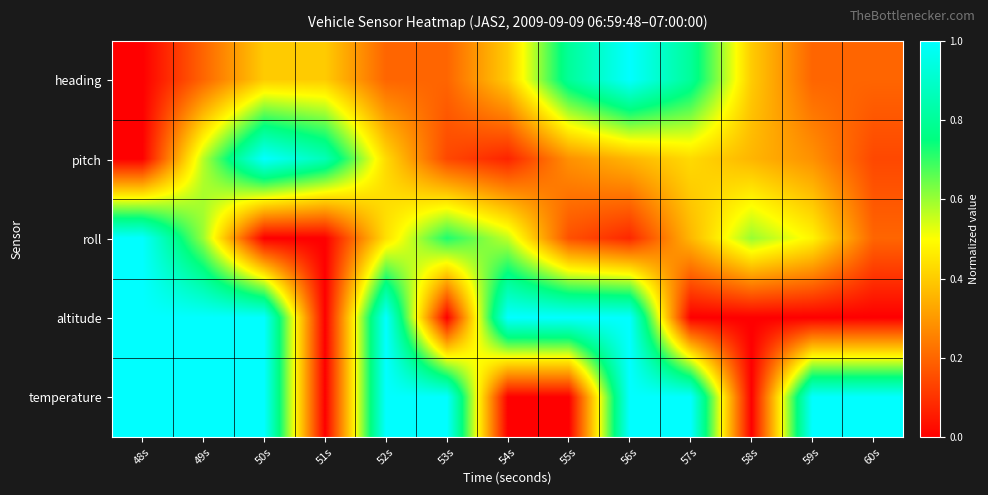

Which label corresponds to the smallest value in the chart?

48s